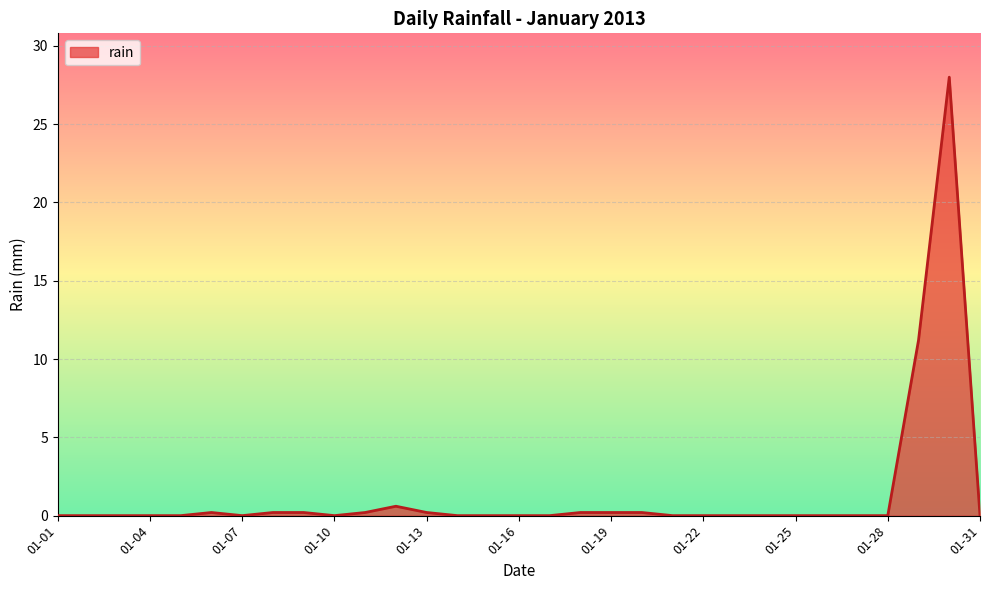

What is the difference between the maximum and minimum values?

28.0